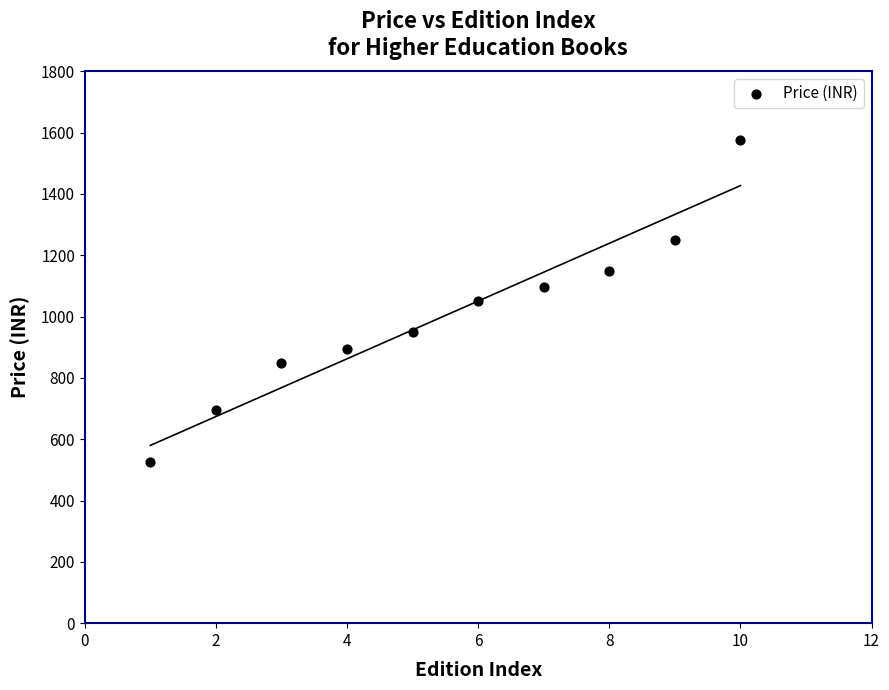

What is the range of X values (max minus min)?

9